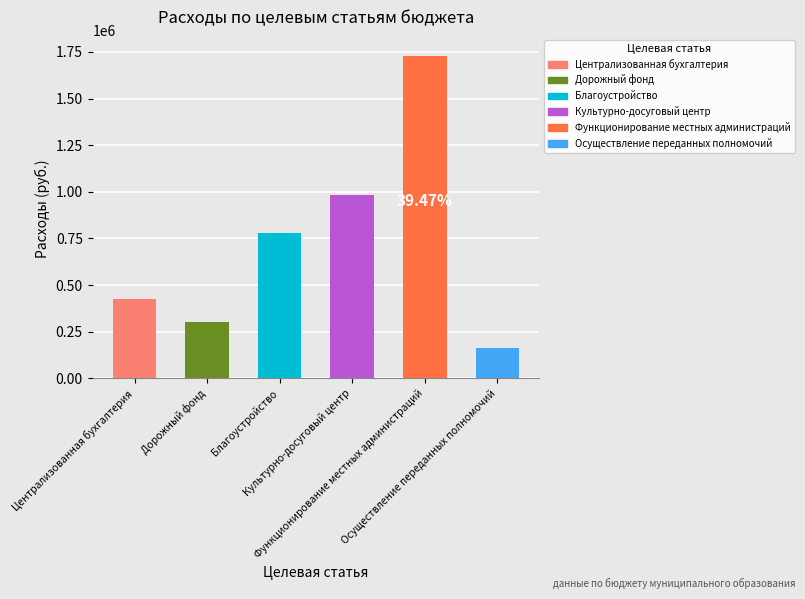

Where is the data nearest to the value 944950?

Культурно-досуговый центр